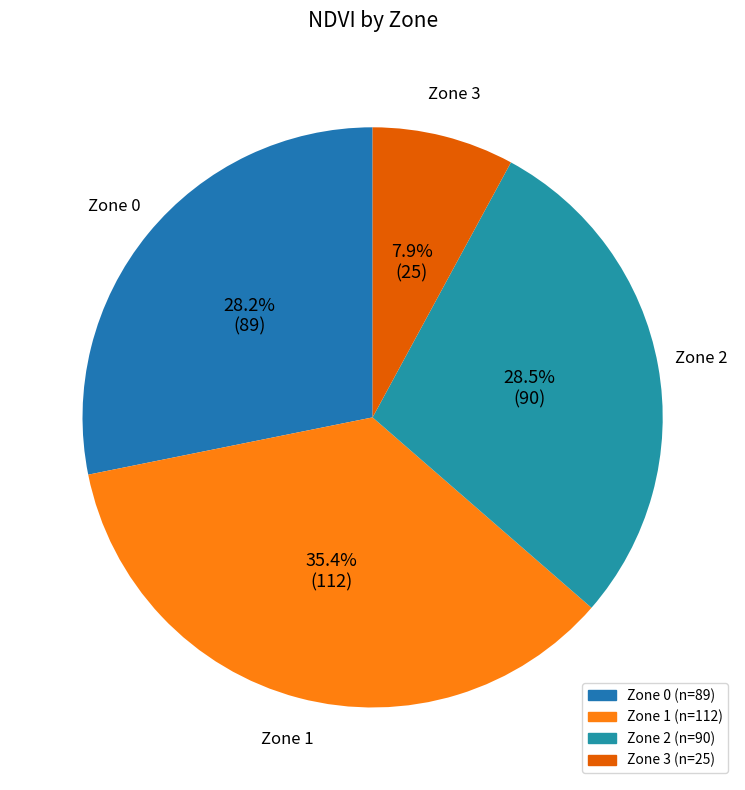

Count the number of slices in the pie.

4